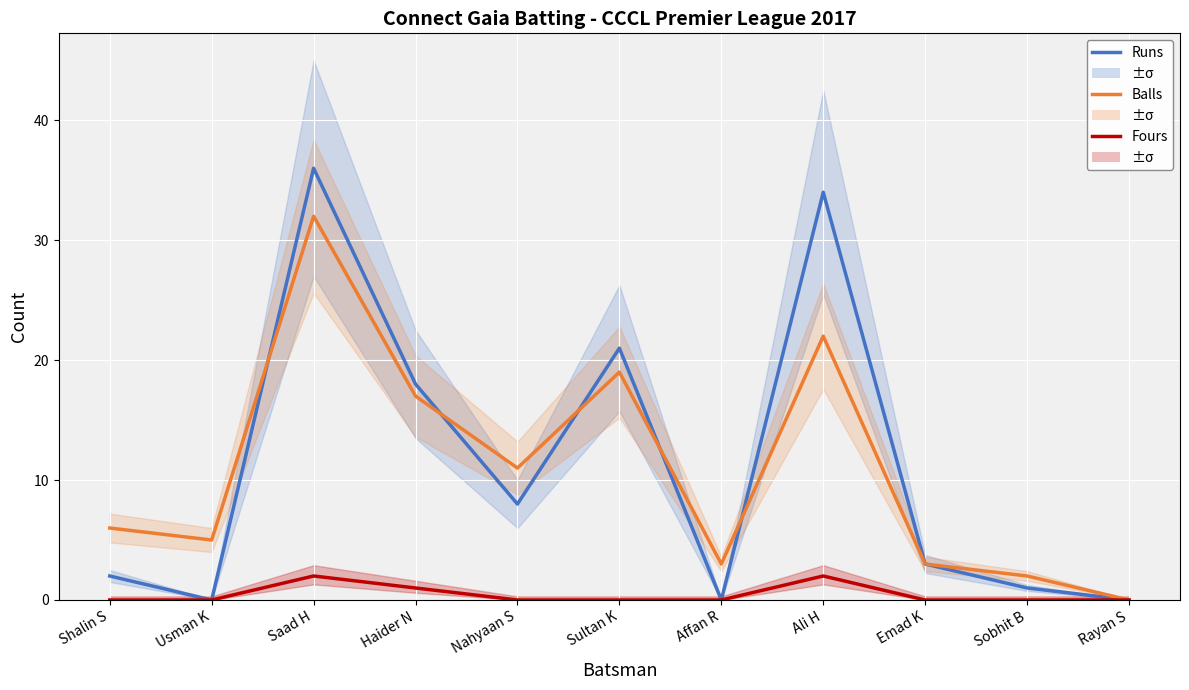

How many data points in Fours are above 0?

3